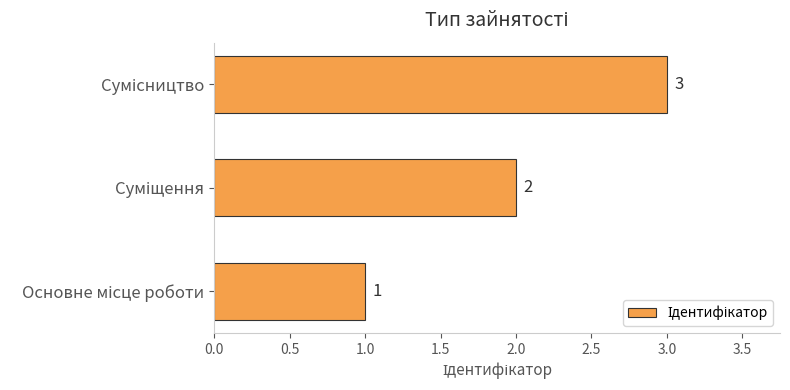

How many values are between 1 and 3?

3